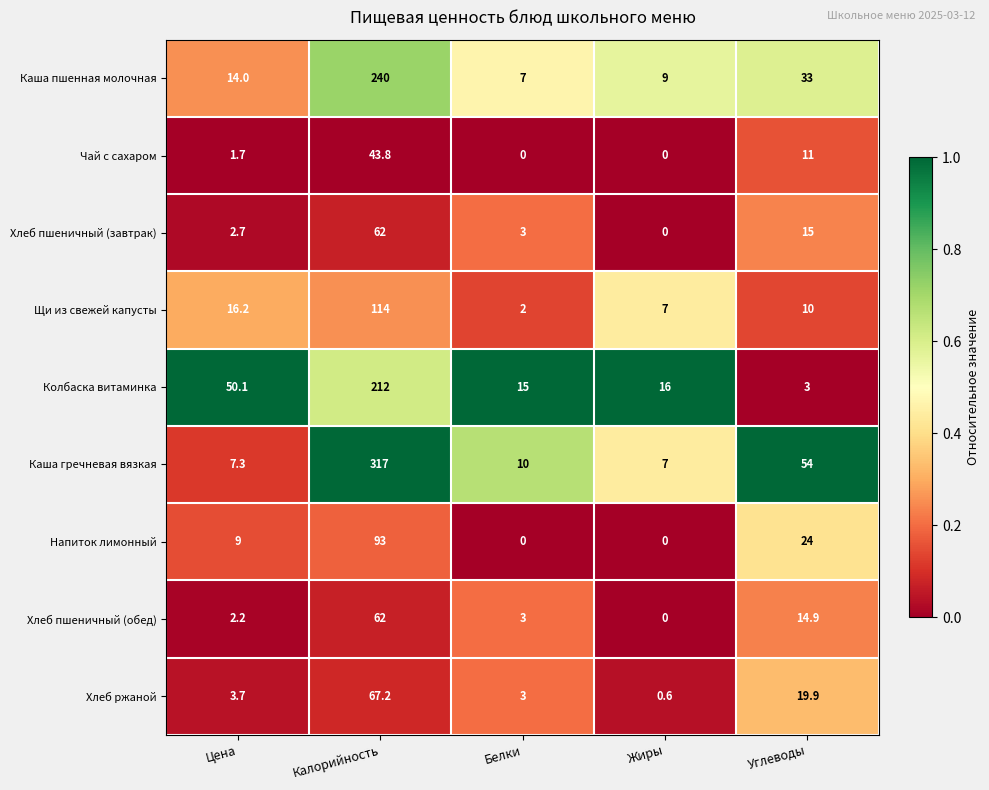

The Хлеб пшеничный (завтрак) series shows 3.8 at Цена. True or false?

False